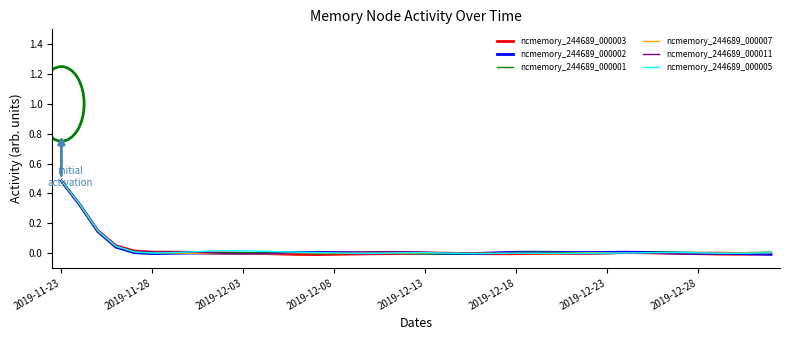

Which series has the largest range (max minus min)?

ncmemory_244689_000003